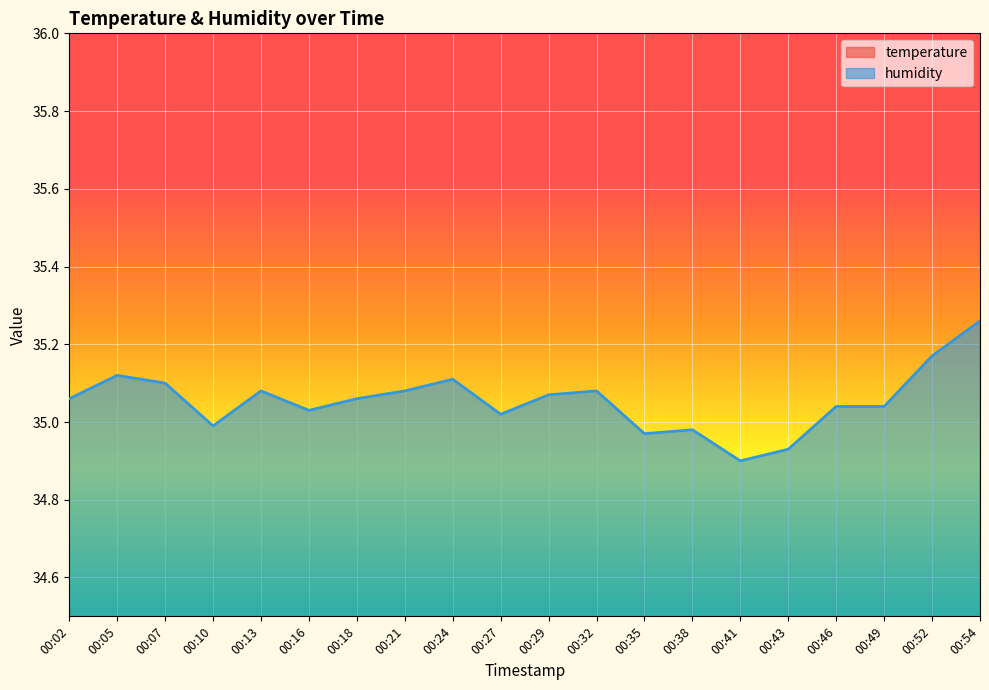

Which label corresponds to the smallest value in the chart?

00:54